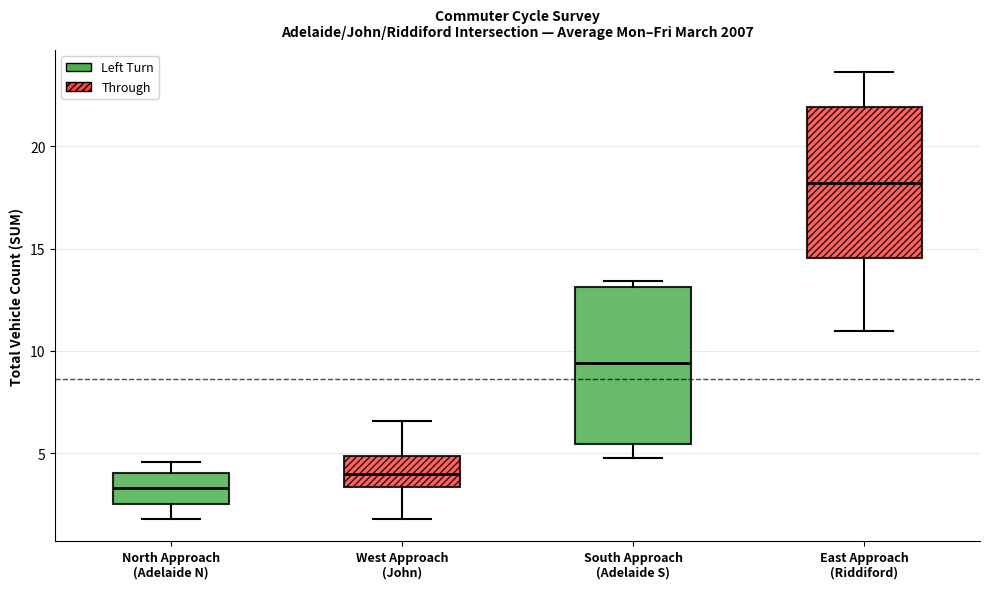

Which box has the lowest median line?

North Approach (Adelaide N)